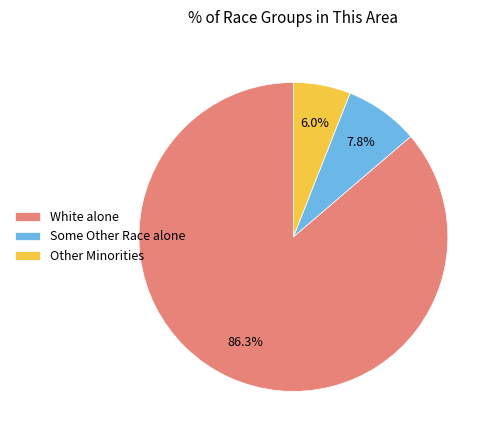

What percentage do Other Minorities and White alone together represent?

92.2%